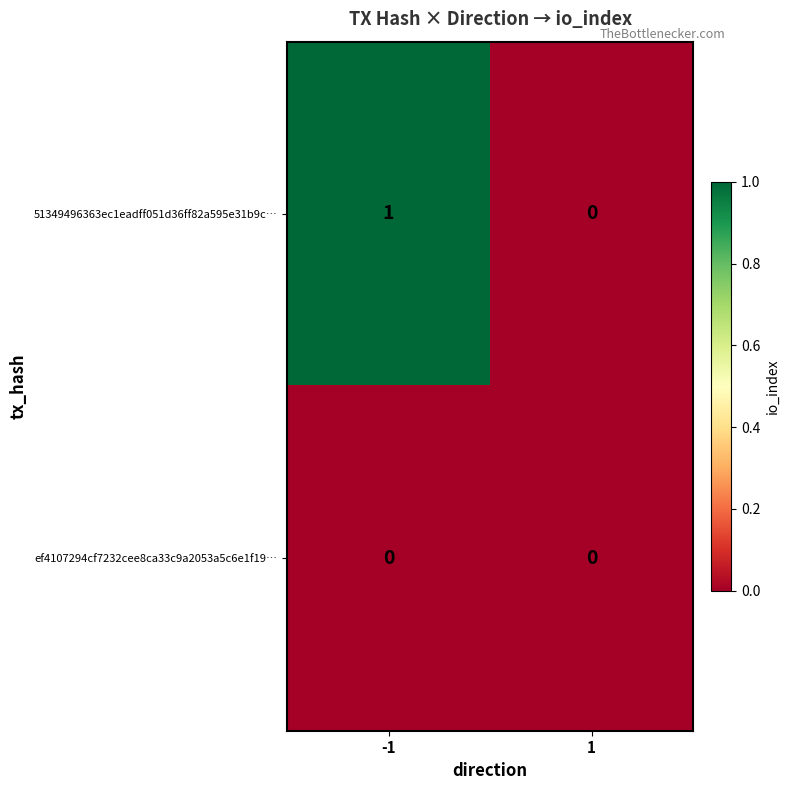

The 51349496363ec1eadff051d36ff82a595e31b9c… series shows 0 at 1. True or false?

True